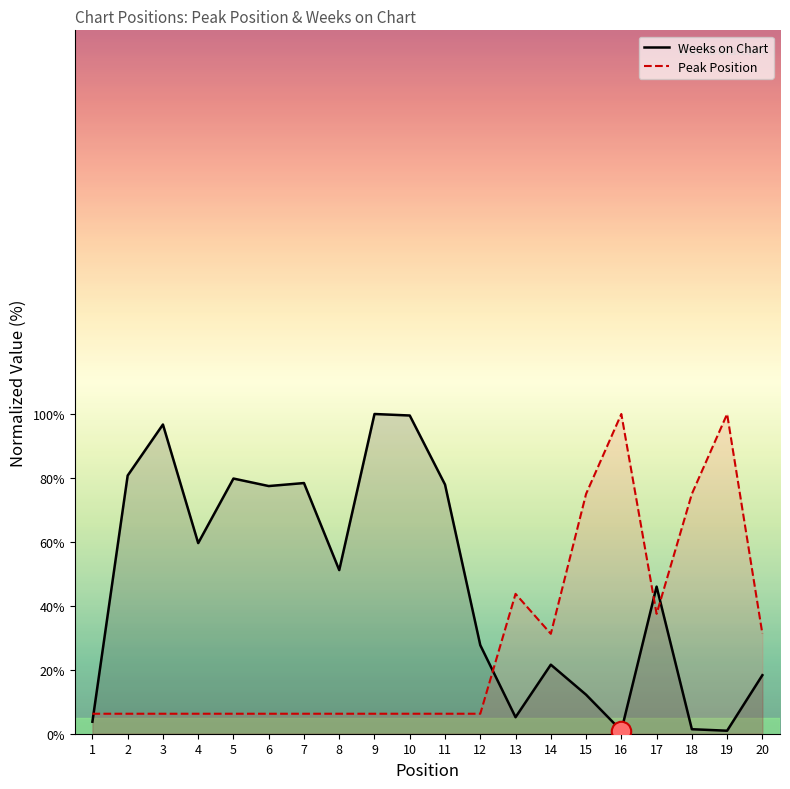

Where does the Weeks on Chart series first go above 51?

2